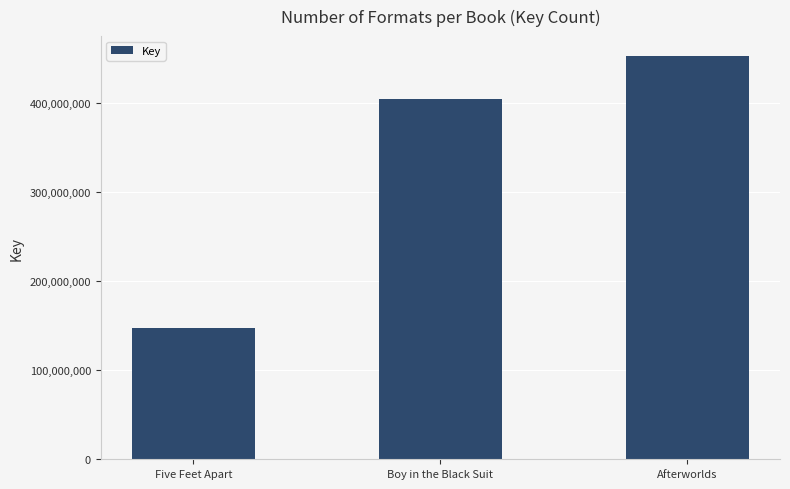

The chart shows a value of 403687606 at Boy in the Black Suit. True or false?

True